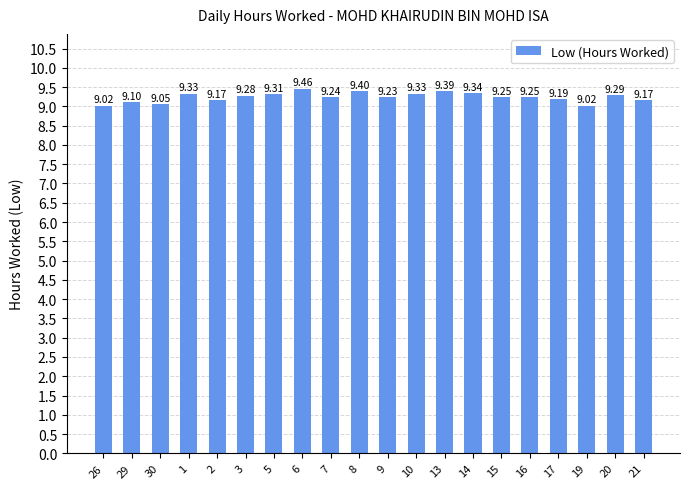

What is the minimum value shown in the chart?

9.0